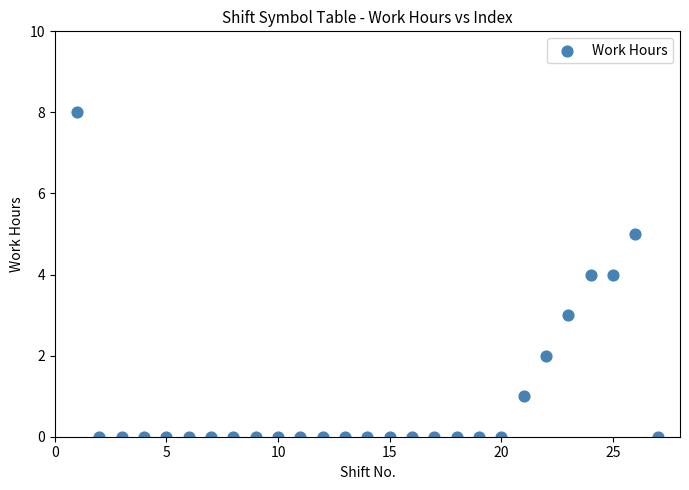

What is the range of X values (max minus min)?

26